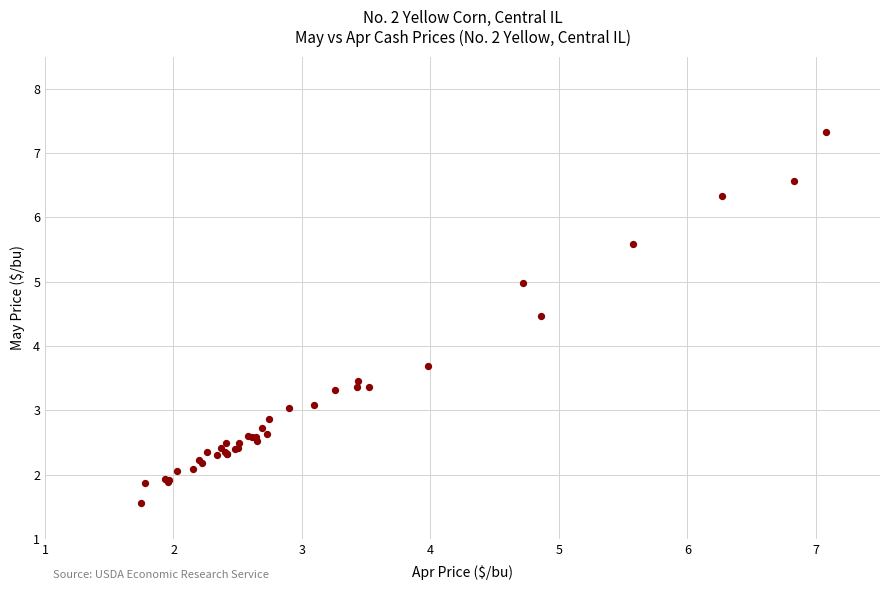

What Y value in the scatter plot is closest to 4?

3.7